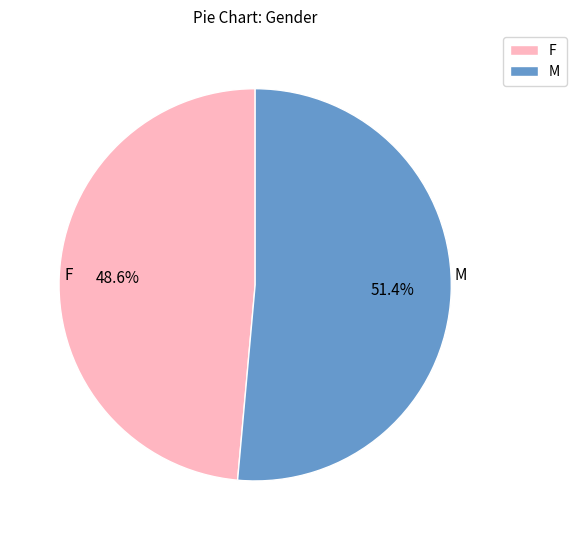

Does any single category account for the majority?

Yes